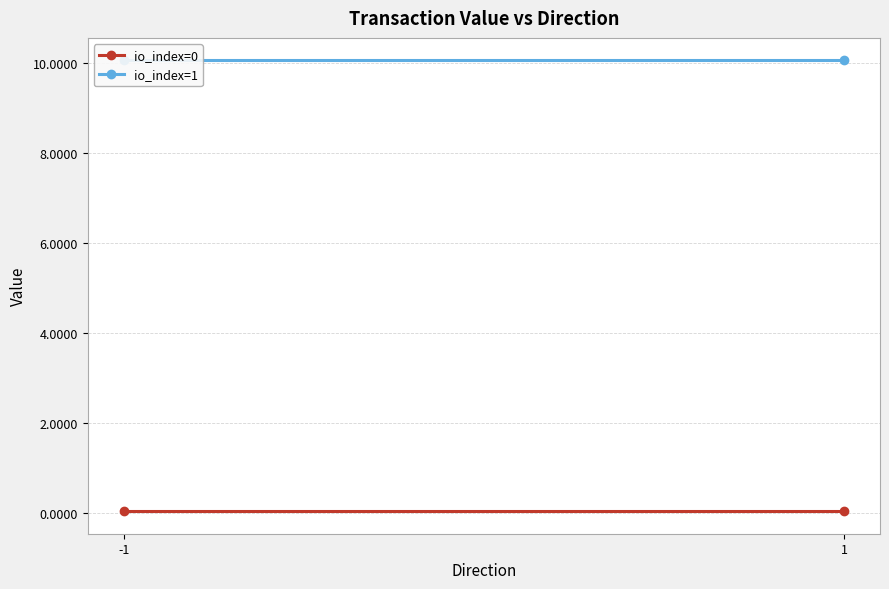

Between -1 and 1, which is larger?

-1